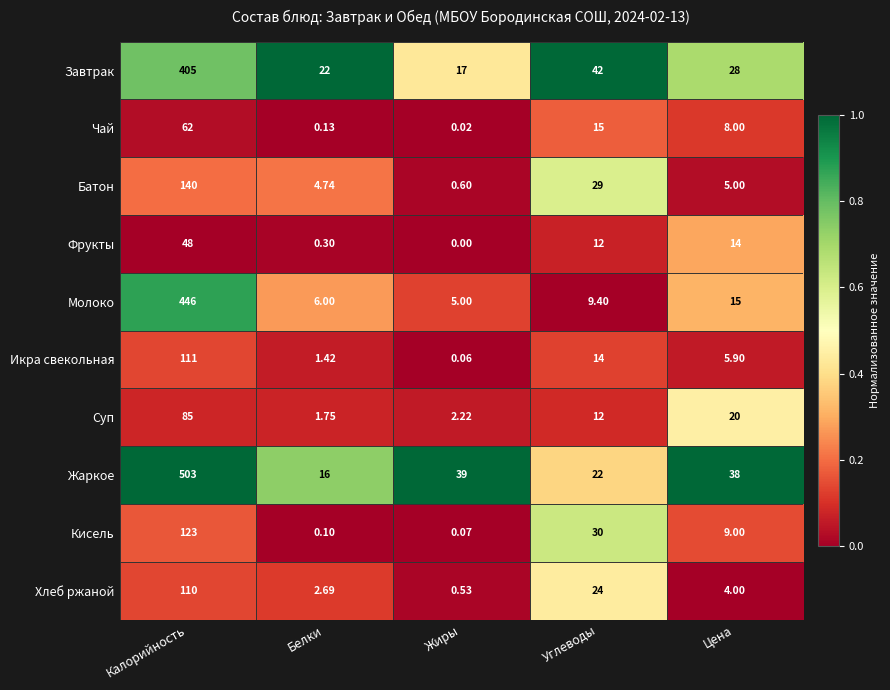

Which category has the highest value across all series?

Калорийность